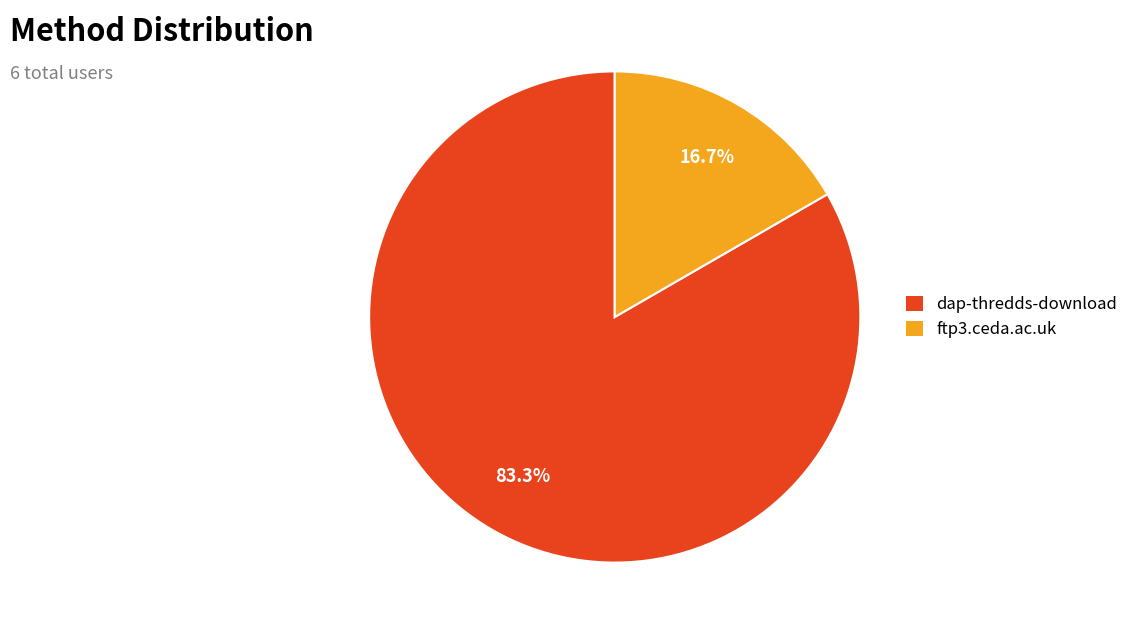

The dap-thredds-download slice represents 83% of the pie. True or false?

True